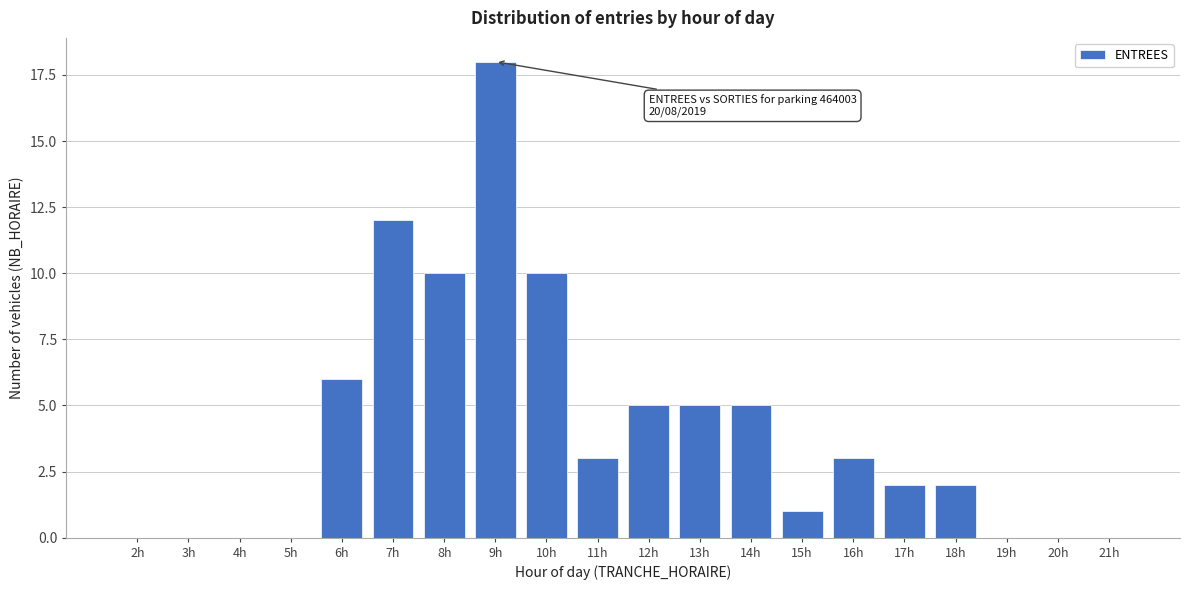

Reading left to right, what are all the values shown in this chart?

2h=0	3h=0	4h=0	5h=0	6h=6	7h=12	8h=10	9h=18	10h=10	11h=3	12h=5	13h=5	14h=5	15h=1	16h=3	17h=2	18h=2	19h=0	20h=0	21h=0